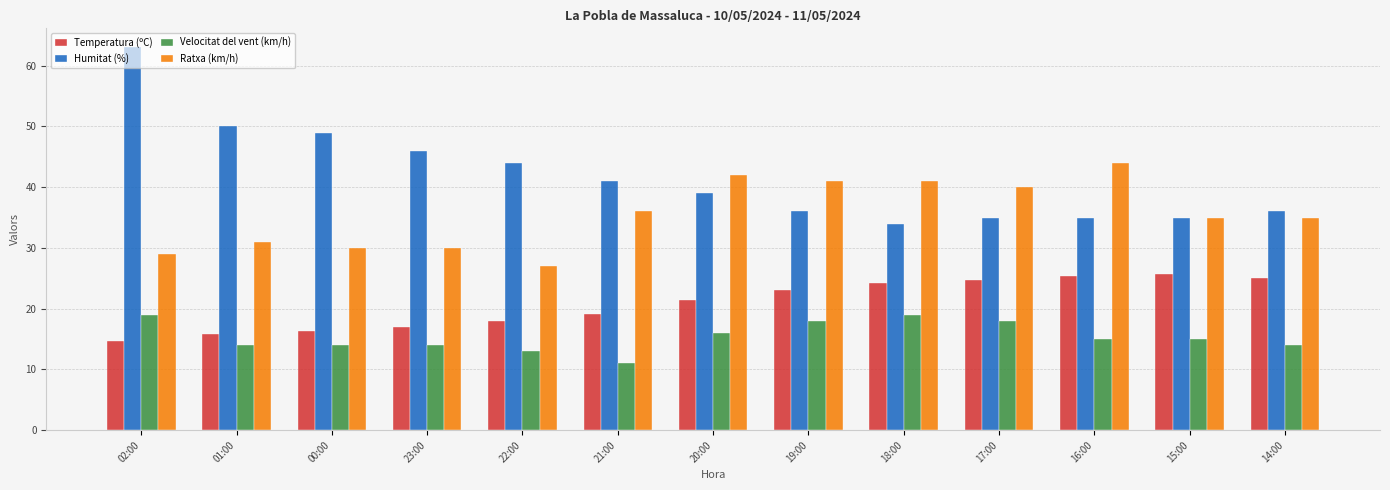

List the series in order of their peak value, highest first.

Humitat (%), Ratxa (km/h), Temperatura (ºC), Velocitat del vent (km/h)